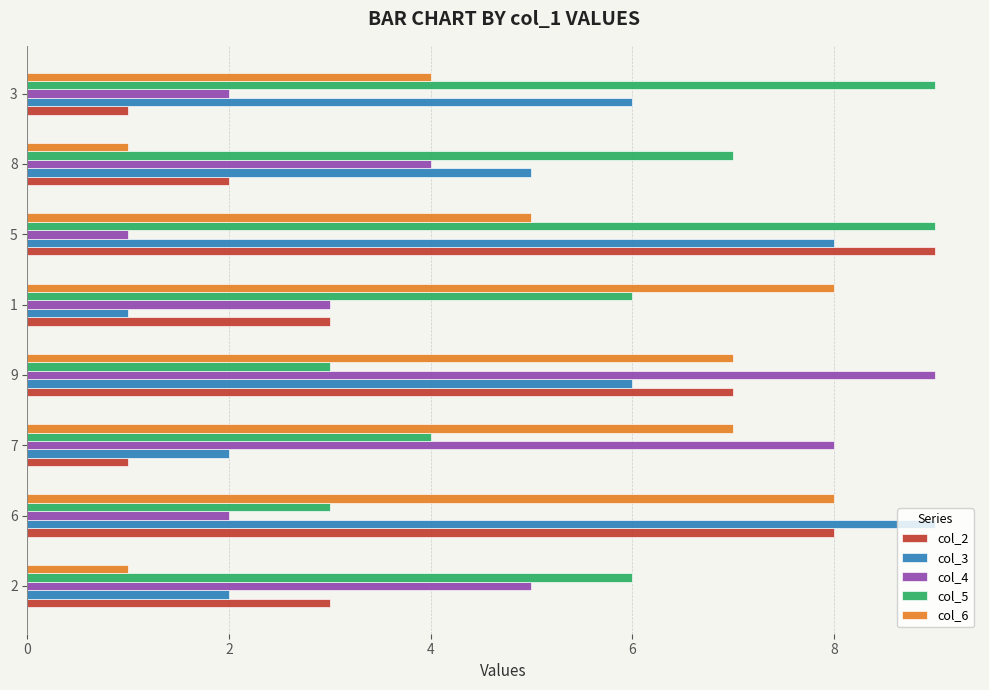

The value of col_3 at 8 is 2. True or false?

False